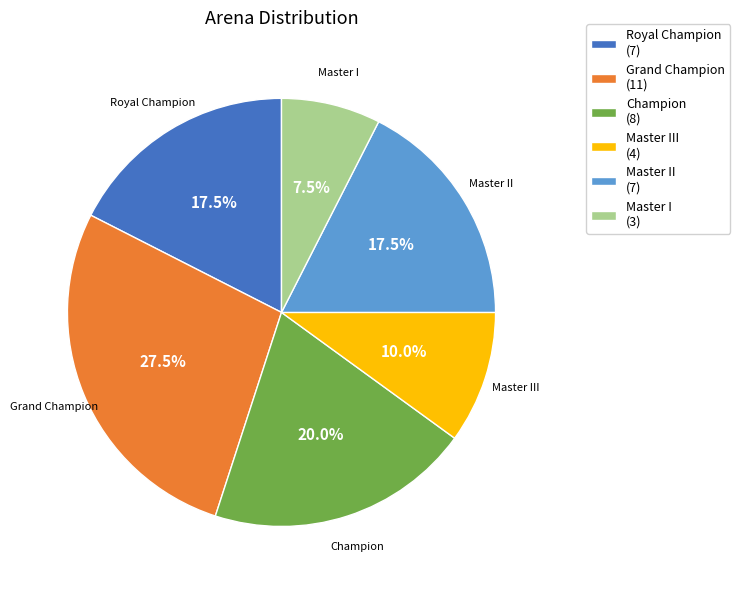

What is the ratio of the value at Royal Champion to the value at Champion?

0.9